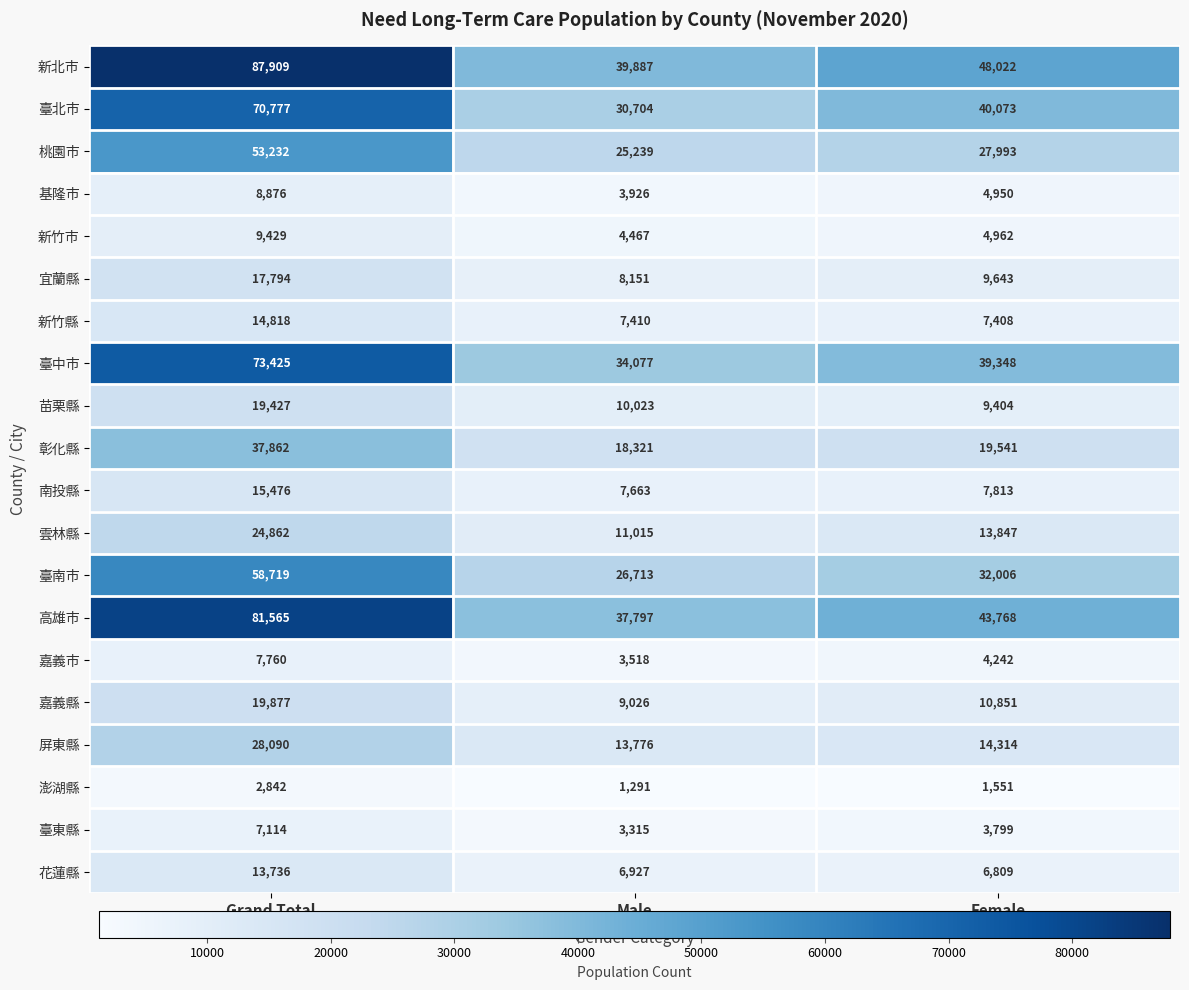

True or false: 宜蘭縣 has a value of 24305 at Grand Total.

False